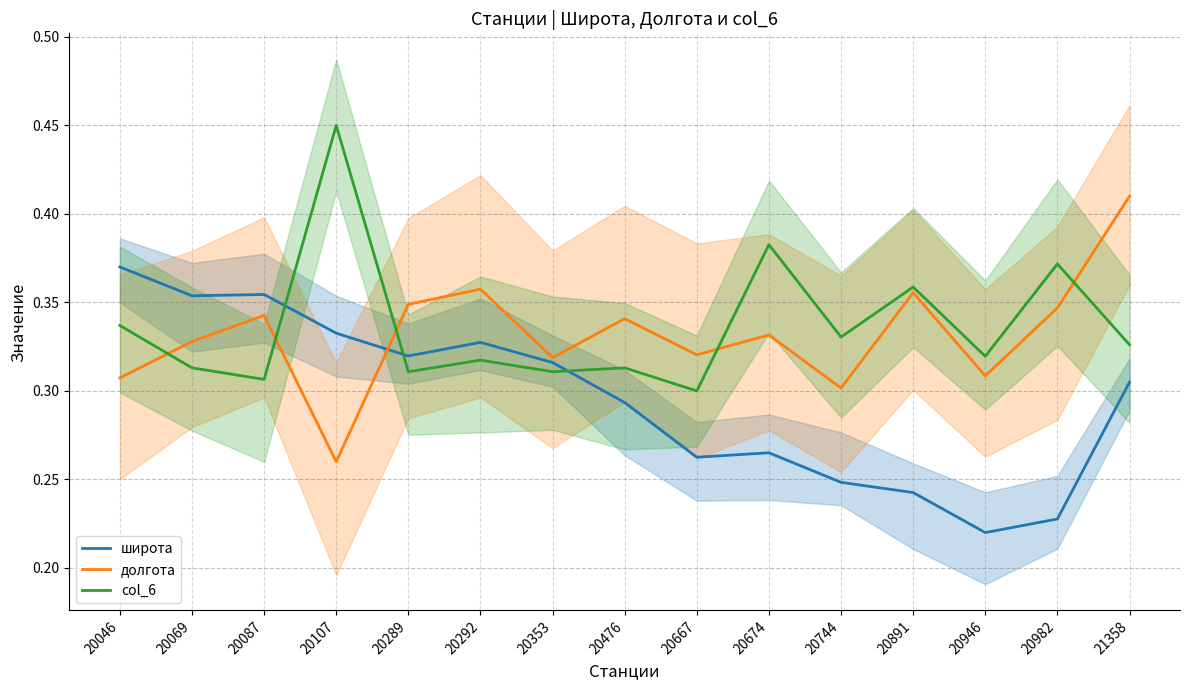

Which label corresponds to the smallest value in the chart?

20946